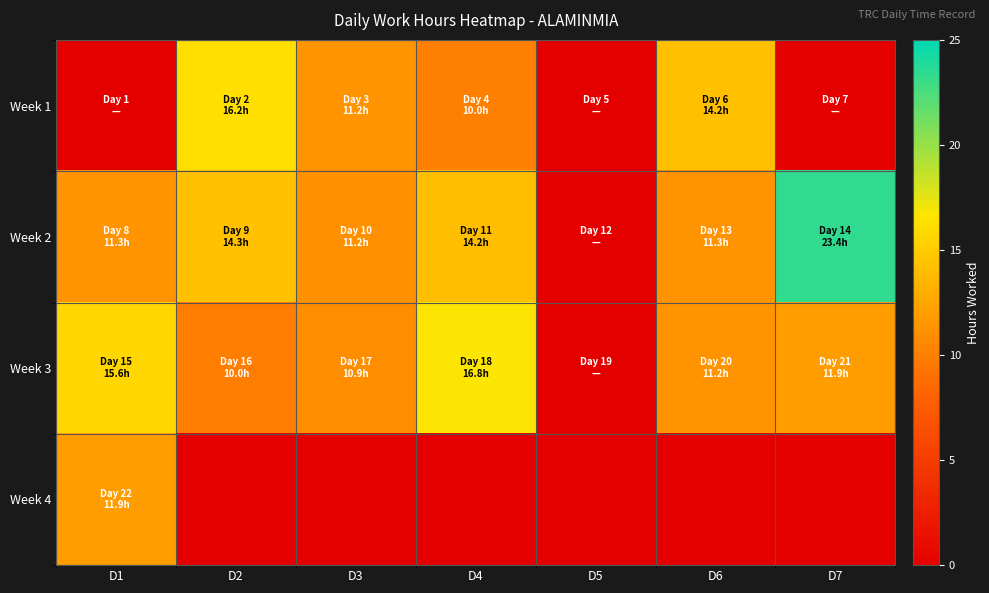

Reading right to left, list all the values displayed in this chart.

Week 1: D7=0.0	D6=14.2	D5=0.0	D4=10.0	D3=11.2	D2=16.2	D1=0.0
Week 2: D7=23.4	D6=11.3	D5=0.0	D4=14.2	D3=11.2	D2=14.3	D1=11.3
Week 3: D7=11.9	D6=11.2	D5=0.0	D4=16.8	D3=10.9	D2=10.0	D1=15.6
Week 4: D7=0.0	D6=0.0	D5=0.0	D4=0.0	D3=0.0	D2=0.0	D1=11.9